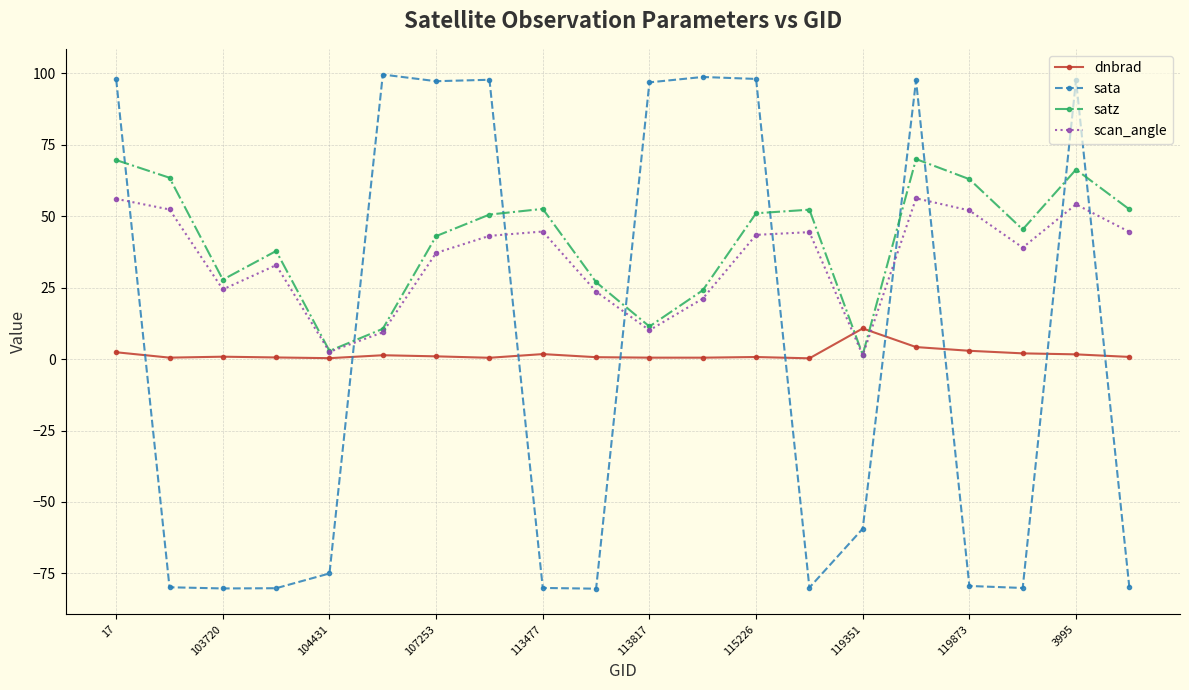

What is the highest value of the sata series?

99.6